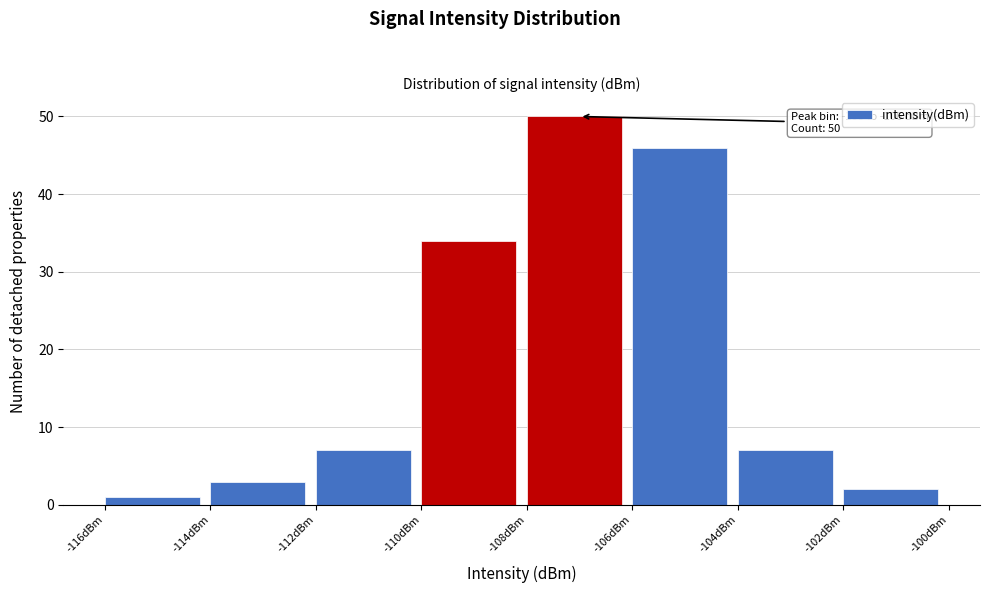

Which range on the x-axis has the tallest bar?

-108 to -106